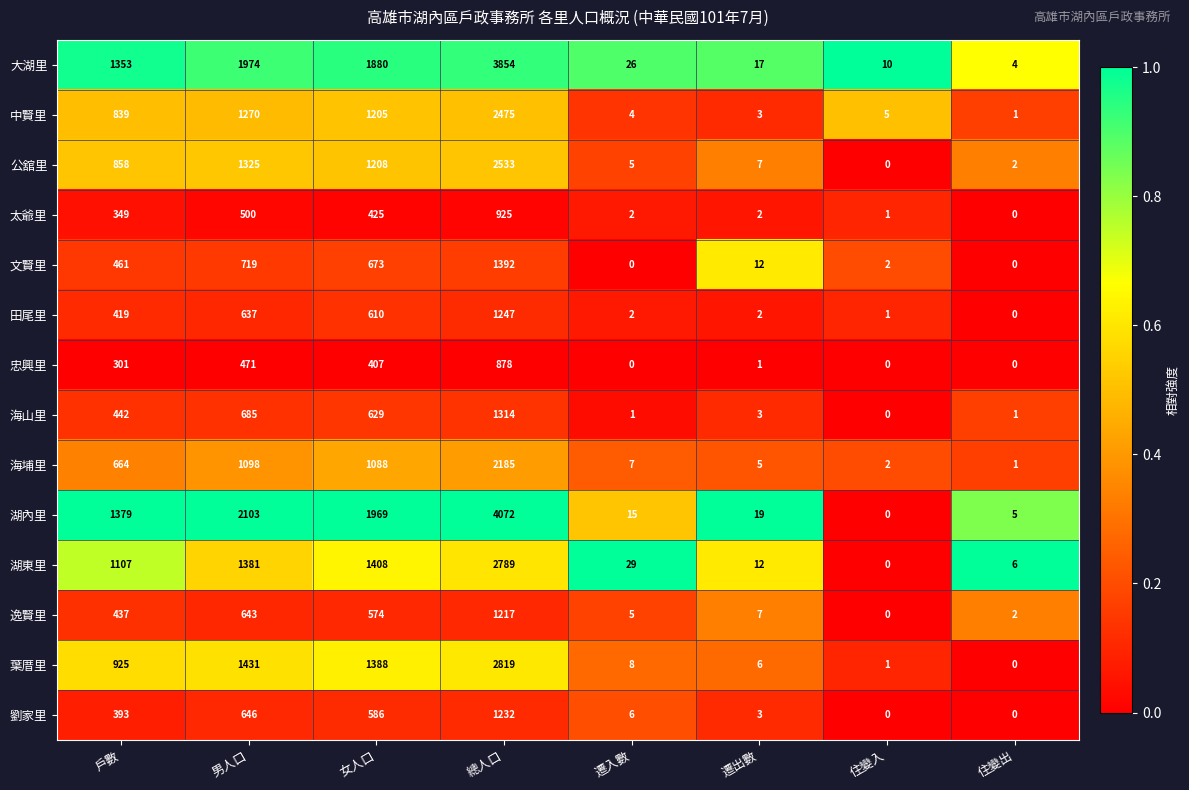

At which label is 大湖里 closest to 1929?

男人口